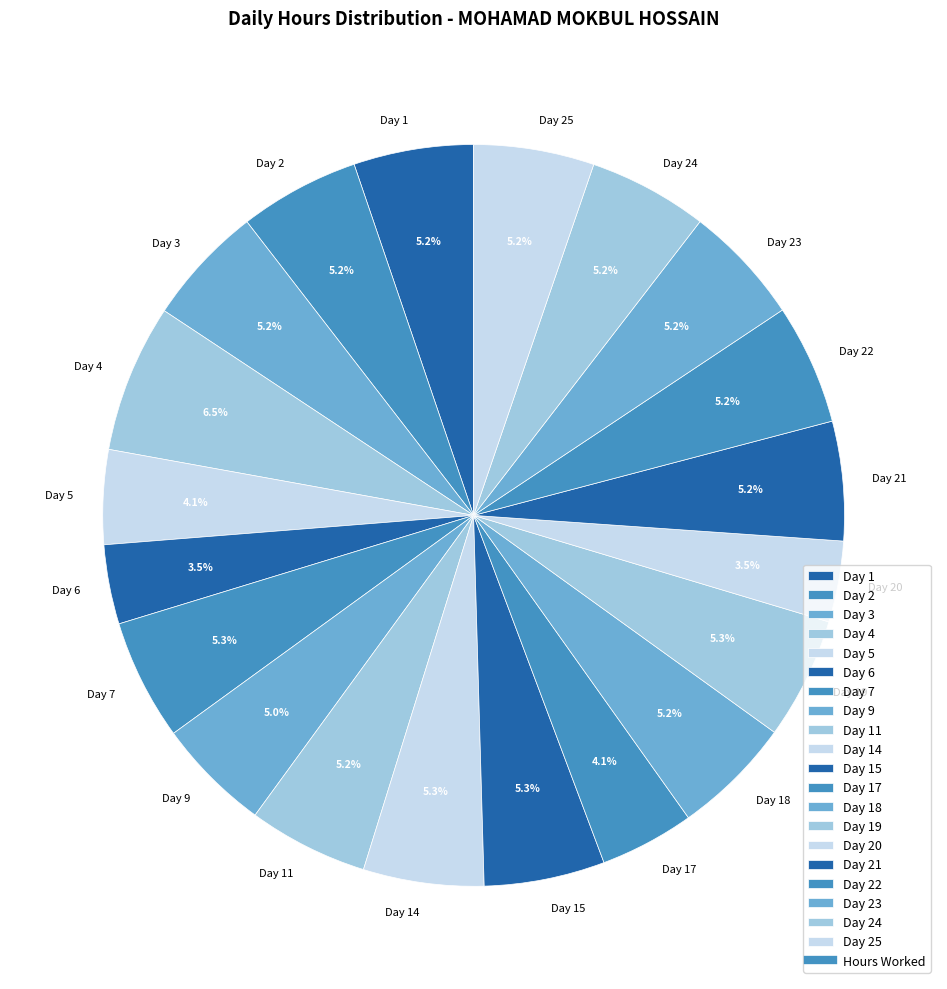

What is the largest slice in the pie chart?

Day 4